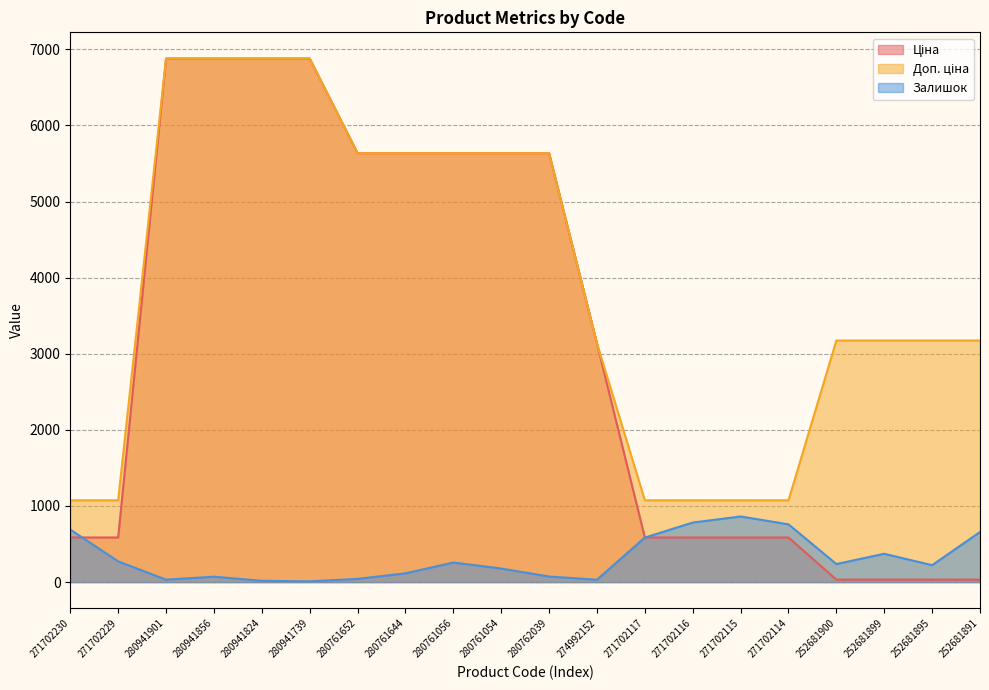

Reading right to left, transcribe all the data shown in this chart.

Ціна: 252681891=31.7	252681895=31.7	252681899=31.7	252681900=31.7	271702114=586.0	271702115=586.0	271702116=586.0	271702117=586.0	274992152=3136.8	280762039=5636.0	280761054=5636.0	280761056=5636.0	280761644=5636.0	280761652=5636.0	280941739=6879.5	280941824=6879.5	280941856=6879.5	280941901=6879.5	271702229=586.0	271702230=586.0
Доп. ціна: 252681891=3174.0	252681895=3174.0	252681899=3174.0	252681900=3174.0	271702114=1074.5	271702115=1074.5	271702116=1074.5	271702117=1074.5	274992152=3137.0	280762039=5636.0	280761054=5636.0	280761056=5636.0	280761644=5636.0	280761652=5636.0	280941739=6879.5	280941824=6879.5	280941856=6879.5	280941901=6879.5	271702229=1074.5	271702230=1074.5
Залишок: 252681891=658.0	252681895=222.0	252681899=372.0	252681900=237.0	271702114=759.0	271702115=862.0	271702116=782.0	271702117=585.0	274992152=31.0	280762039=73.0	280761054=178.0	280761056=257.0	280761644=115.0	280761652=42.0	280941739=10.0	280941824=17.0	280941856=71.0	280941901=32.0	271702229=272.0	271702230=690.0